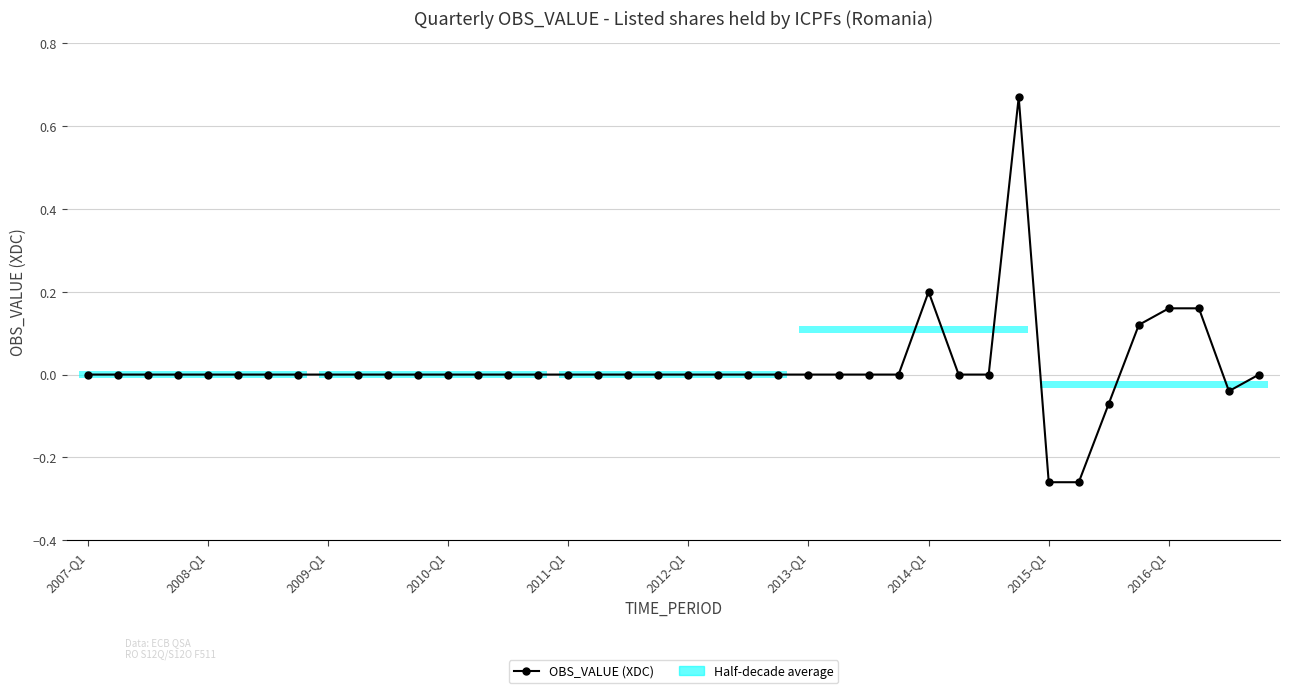

What is the difference between the maximum and minimum values?

0.9